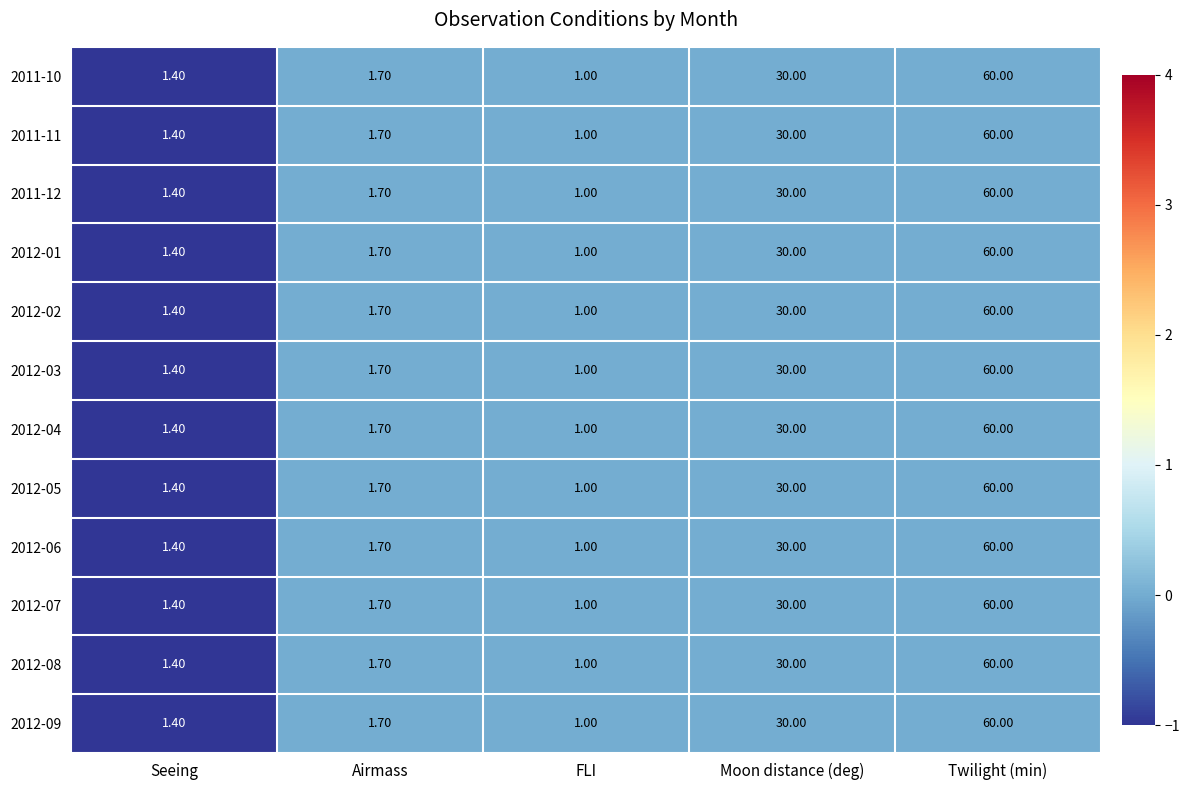

At which category is the sum across all series the highest?

Twilight (min)